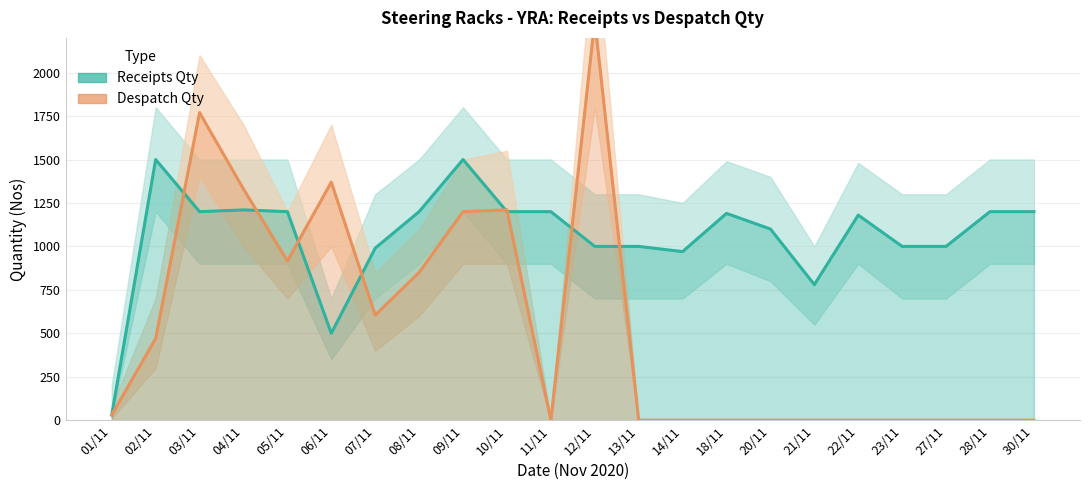

The value of Despatch Qty at 03/11 is 1770. True or false?

True